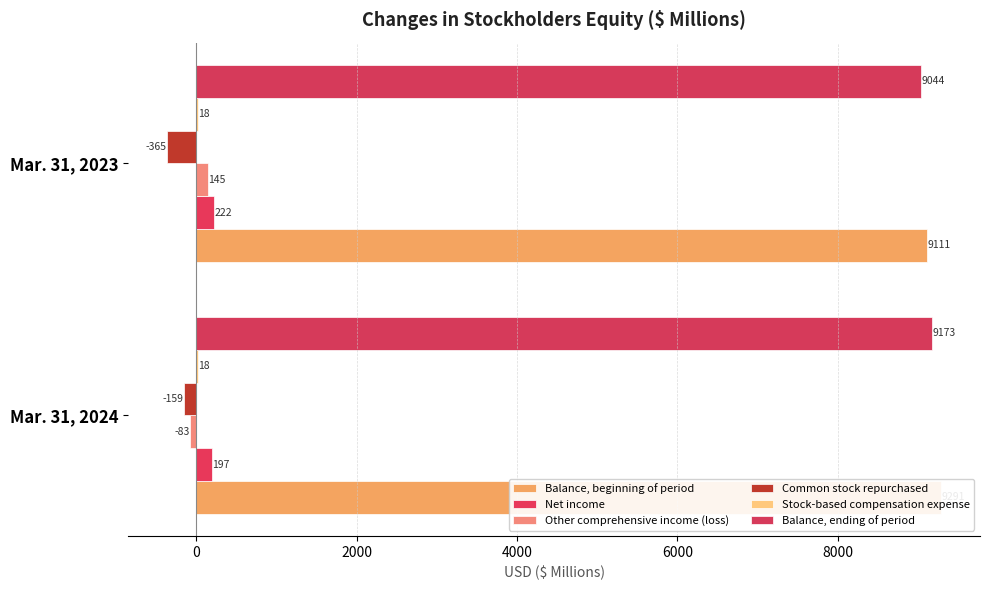

What is the minimum value for Other comprehensive income (loss)?

-83.0